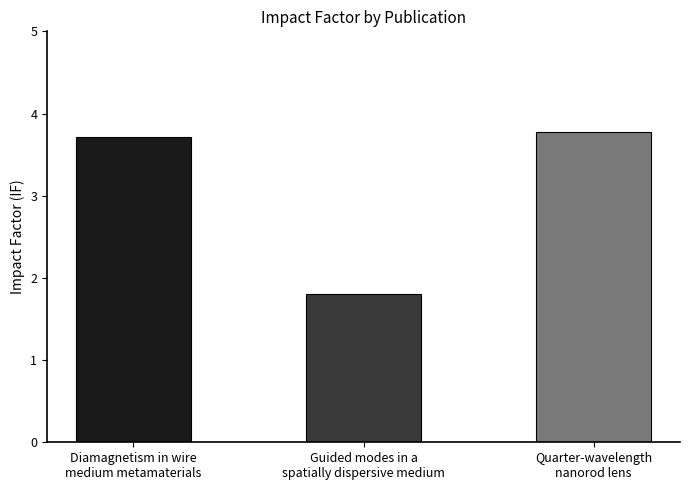

Count the values in the range 1 to 3.

1